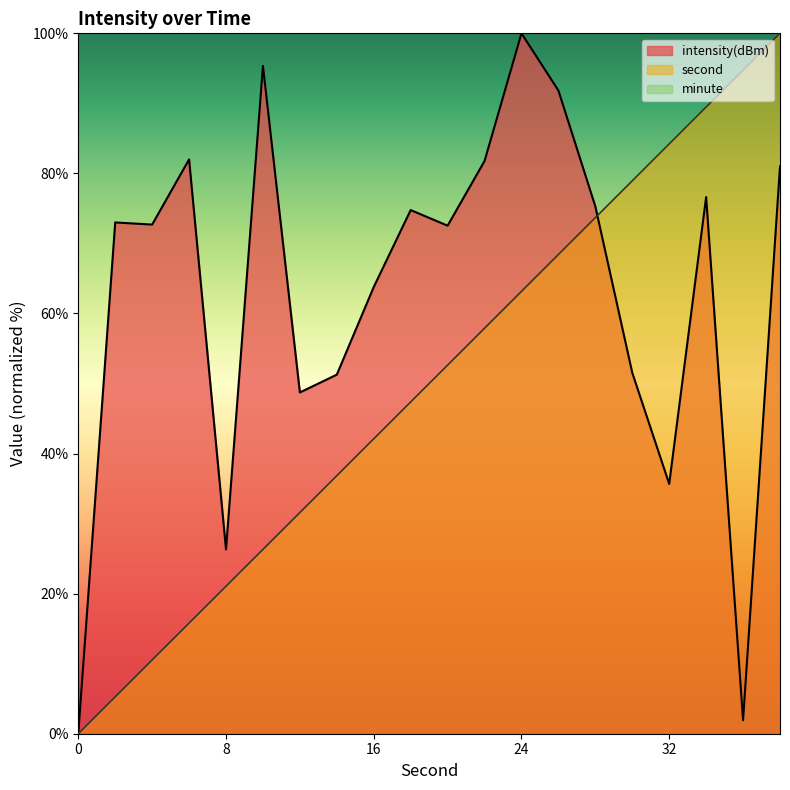

How many series are shown in this chart?

3